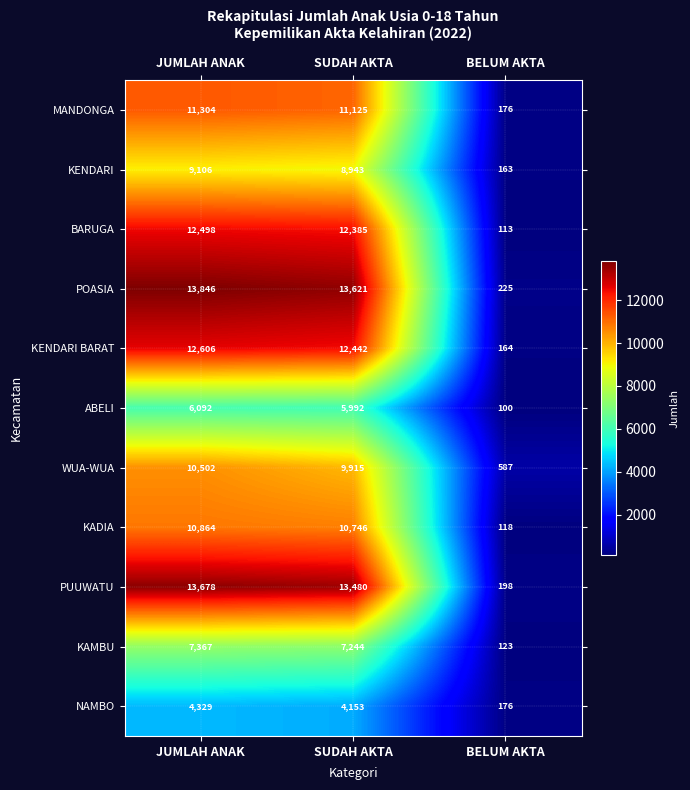

At how many categories does at least one series exceed 2164?

2